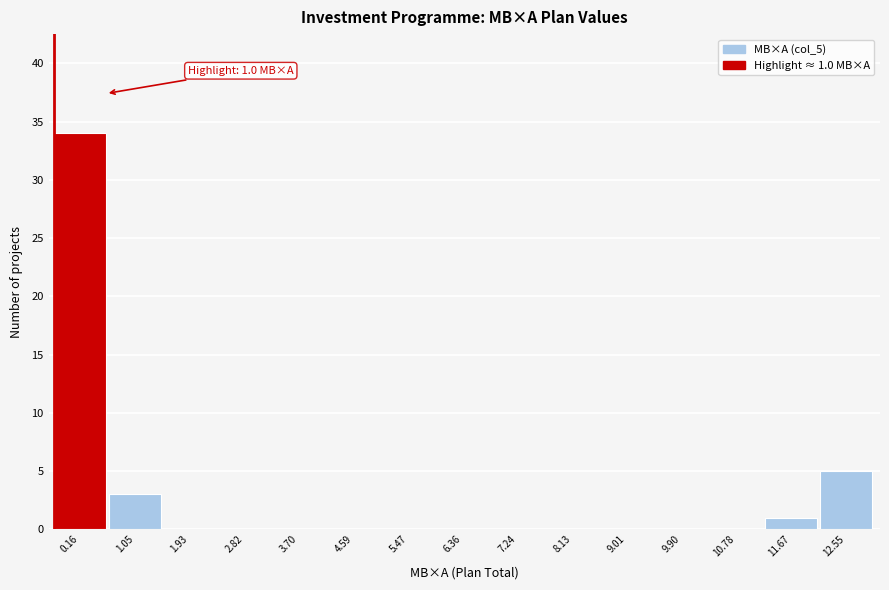

Reading right to left, list all the values displayed in this chart.

12.55=5	11.67=1	10.78=0	9.90=0	9.01=0	8.13=0	7.24=0	6.36=0	5.47=0	4.59=0	3.70=0	2.82=0	1.93=0	1.05=3	0.16=34